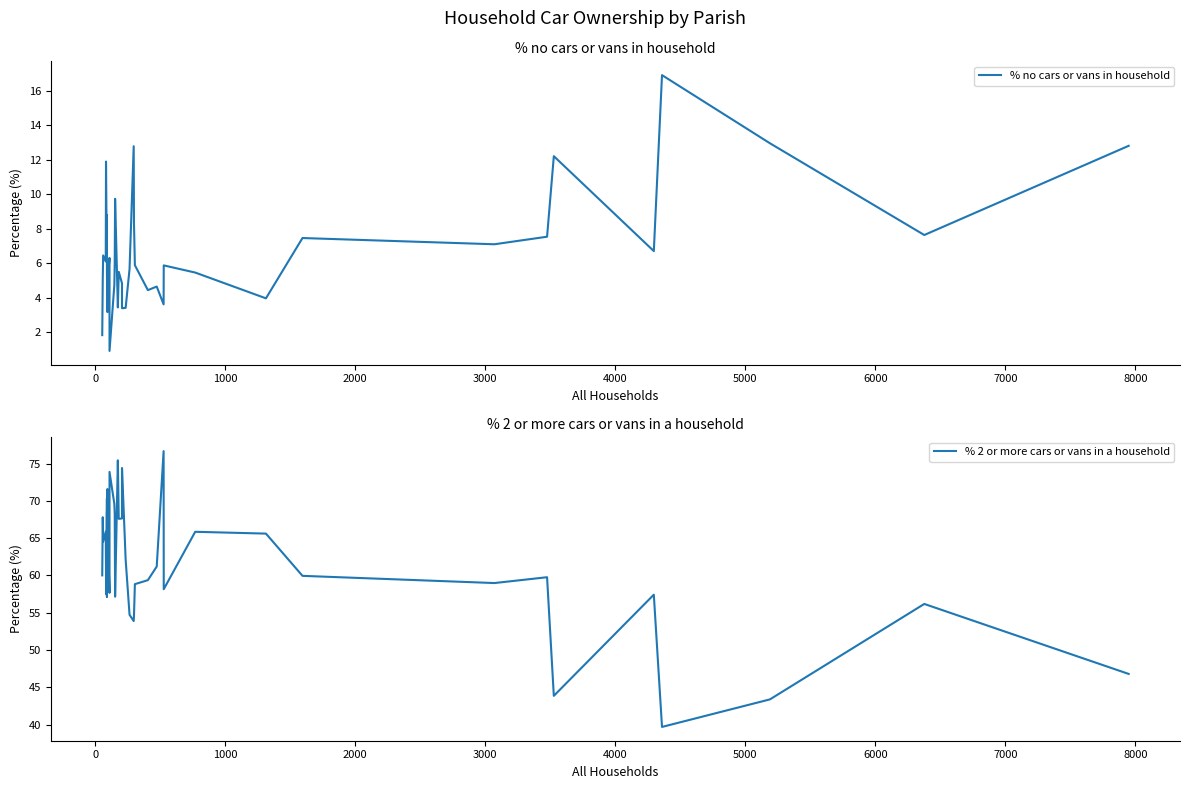

True or false: % 2 or more cars or vans in a household has more than 1 points higher than both neighbors.

True